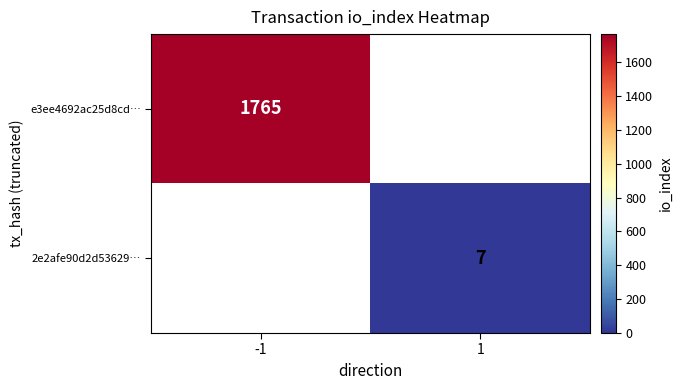

Which has a higher value, 1 or -1?

-1